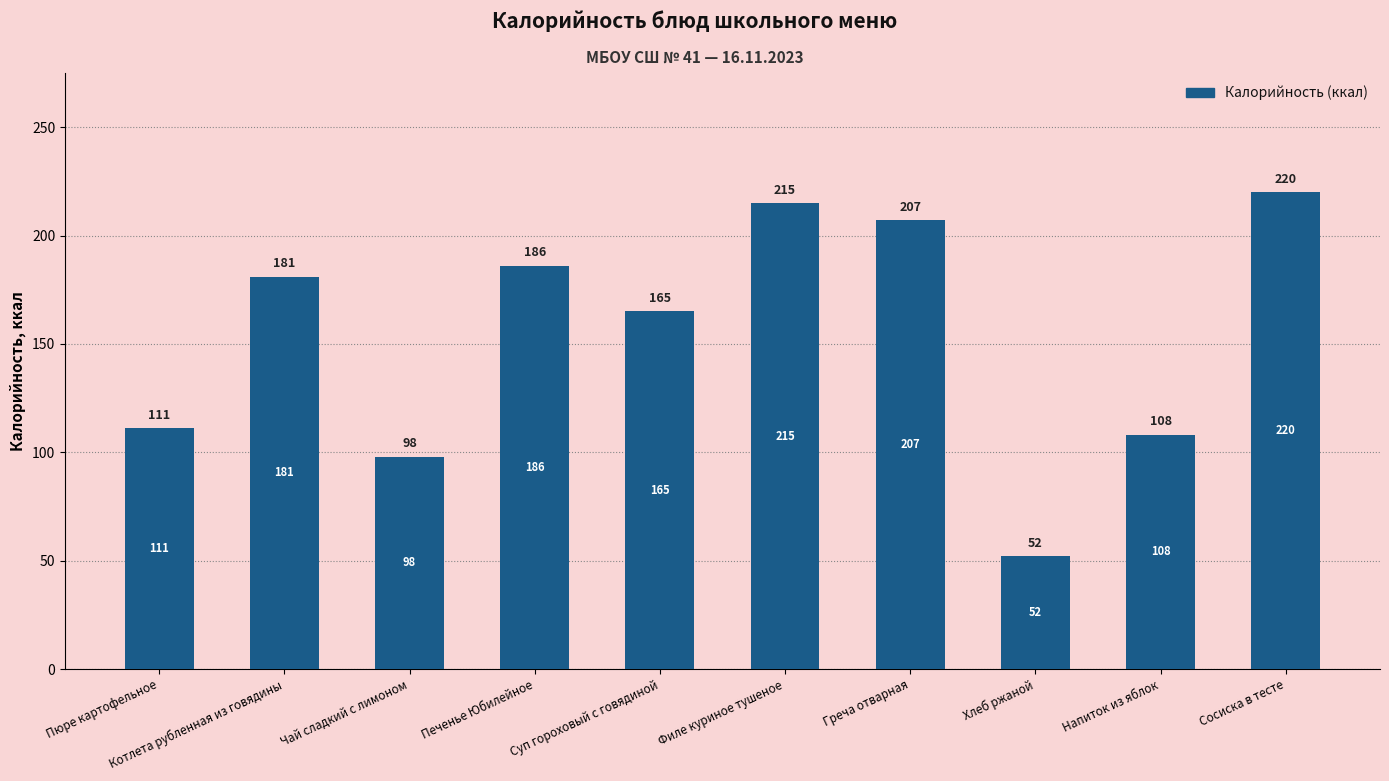

What position from the right is Хлеб ржаной?

3